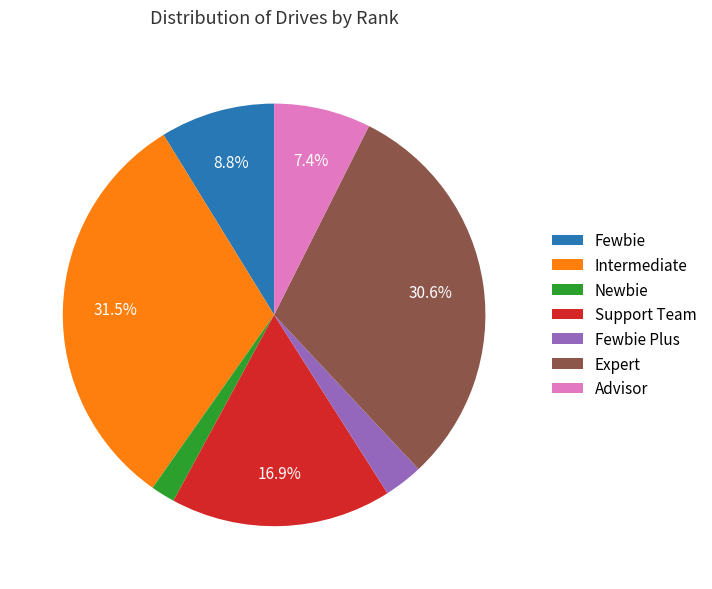

Is there a majority slice in this chart?

No